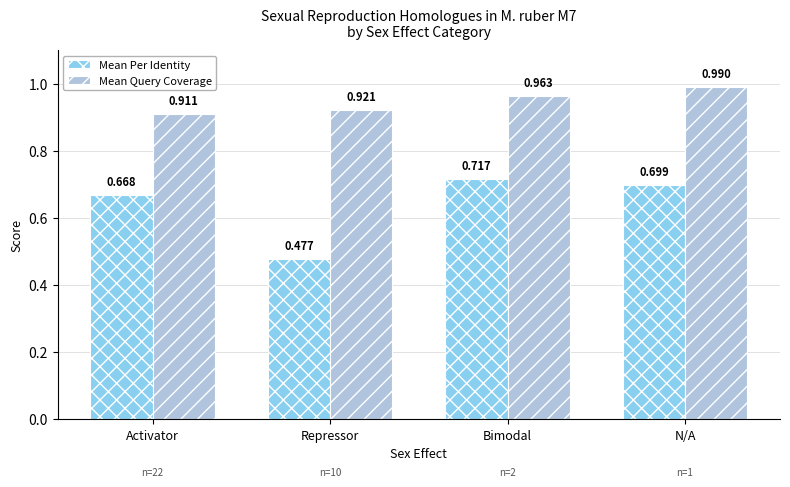

At how many categories does at least one series exceed 0?

4